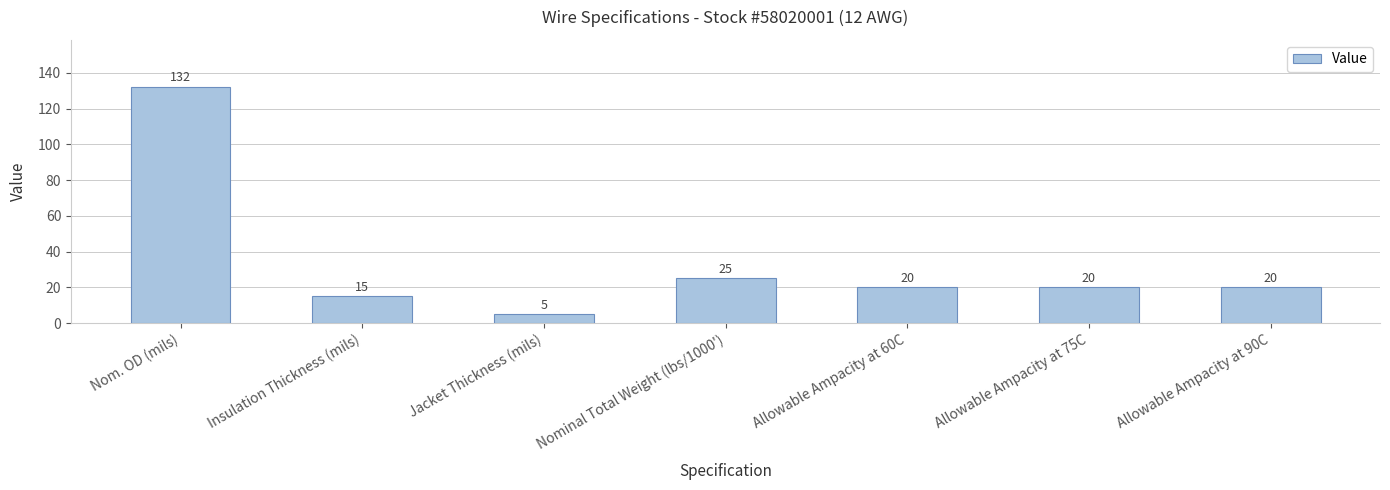

What is the change in value from Nominal Total Weight (lbs/1000') to Allowable Ampacity at 75C?

-5